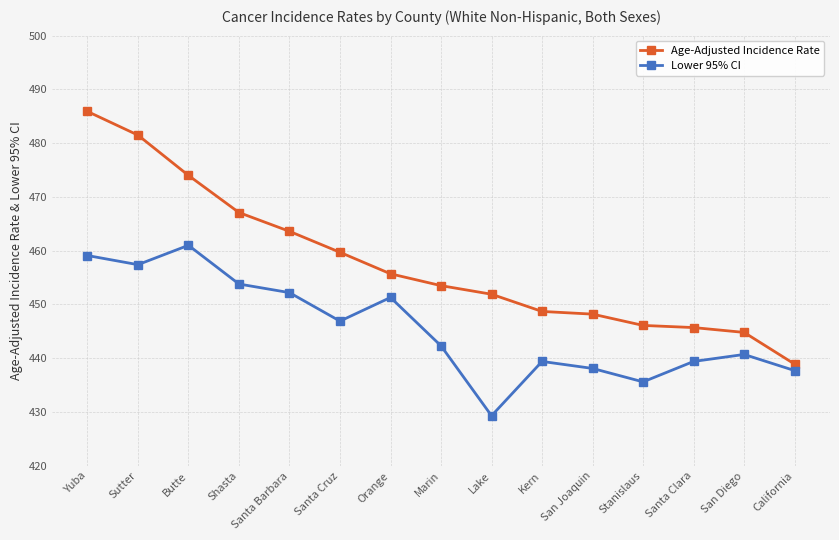

At which category is the sum across all series the highest?

Yuba